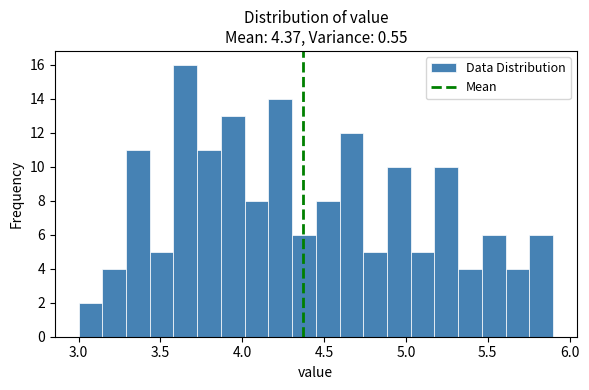

Around what value on the x-axis is the tallest bar? Give the approximate position of its centre, as read against the axis.

3.65